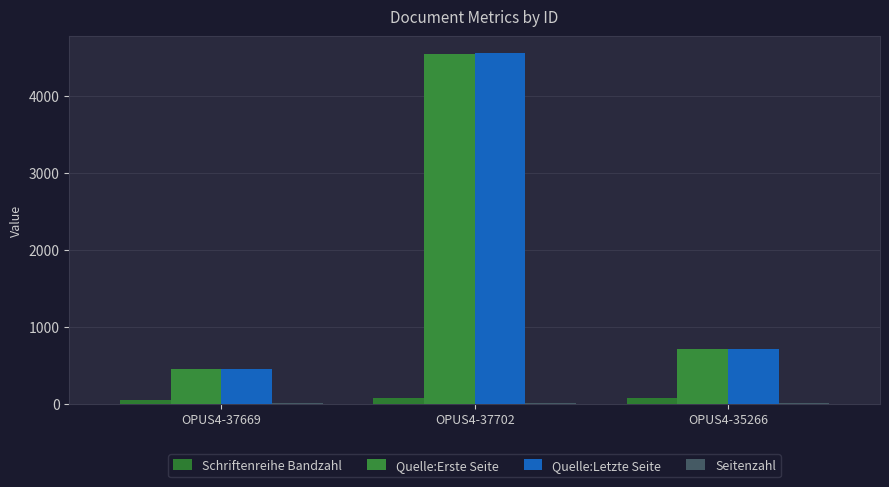

At which category is the sum across all series the highest?

OPUS4-37702